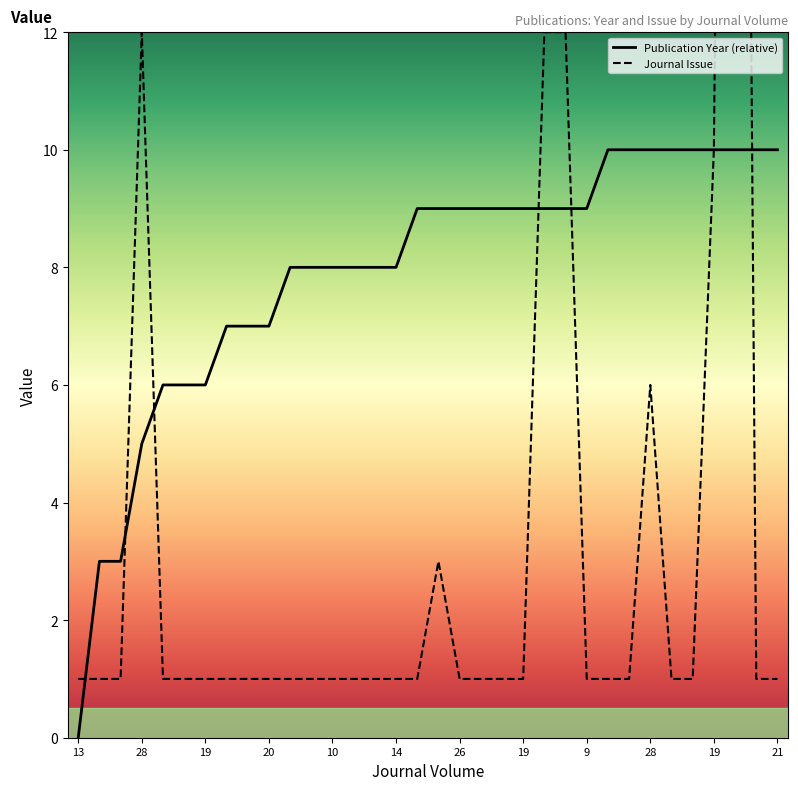

Is the value of Journal Issue at 14 greater than the value of Publication Year at 8?

No